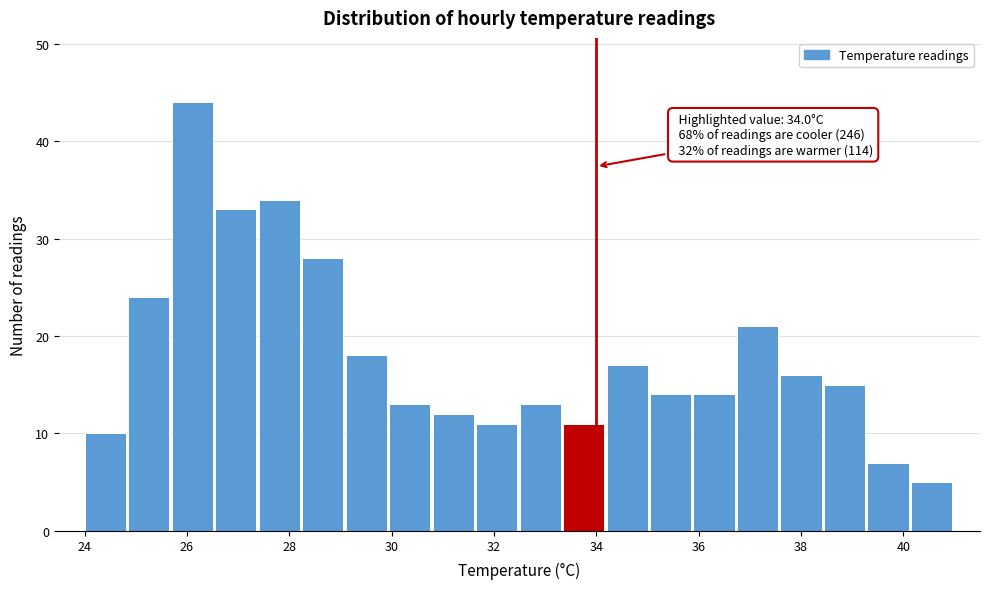

Over which range of the x-axis is the bar tallest?

25.70 to 26.55